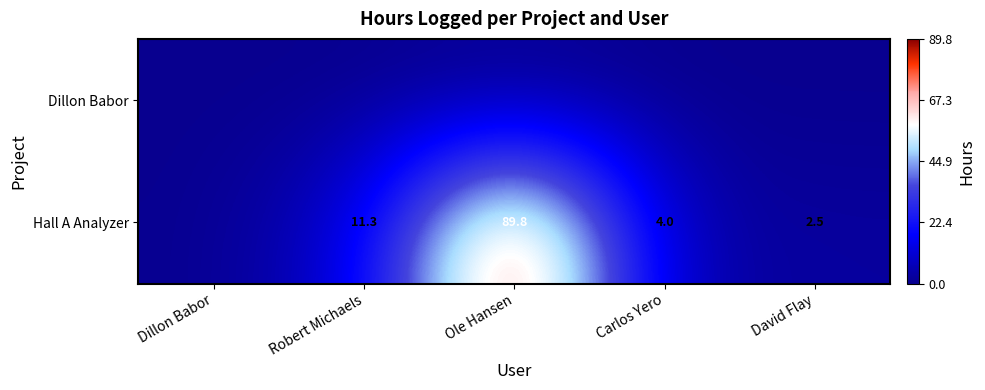

The value of Hall A Analyzer at Carlos Yero is 1.7. True or false?

False